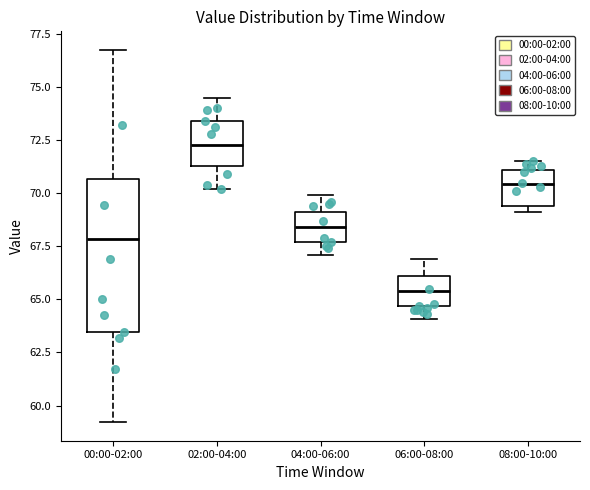

Reading left to right, read every box against the y-axis: the position of its median line, the range the box covers, and the ends of its whiskers. The values are not printed on the chart, so give them approximately, as read against the axis.

00:00-02:00: median 68.0, box 63.5 to 70.5, whiskers 59.0 to 77.0
02:00-04:00: median 72.5, box 71.5 to 73.5, whiskers 70.0 to 74.5
04:00-06:00: median 68.5, box 67.5 to 69.0, whiskers 67.0 to 70.0
06:00-08:00: median 65.5, box 64.5 to 66.0, whiskers 64.0 to 67.0
08:00-10:00: median 70.5, box 69.5 to 71.0, whiskers 69.0 to 71.5